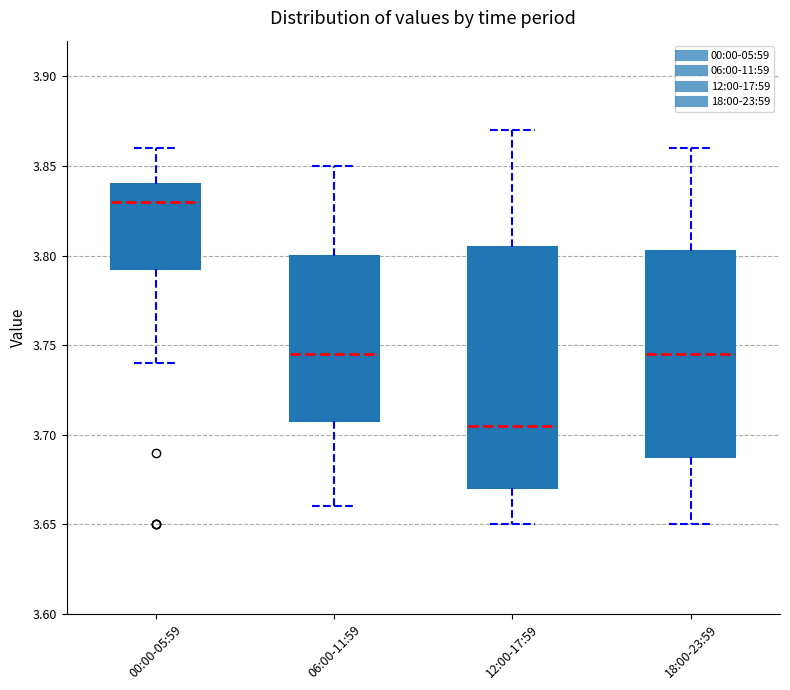

Which box has the highest median line?

00:00-05:59